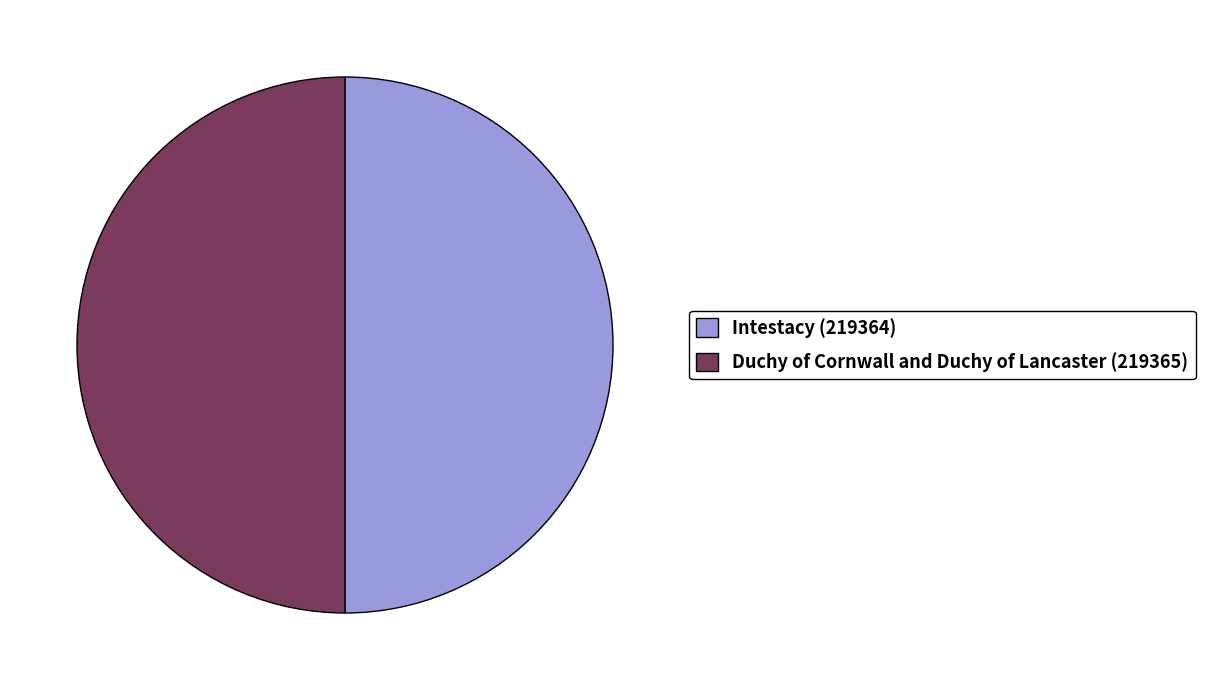

True or false: Intestacy (219364) accounts for 62% of the total.

False